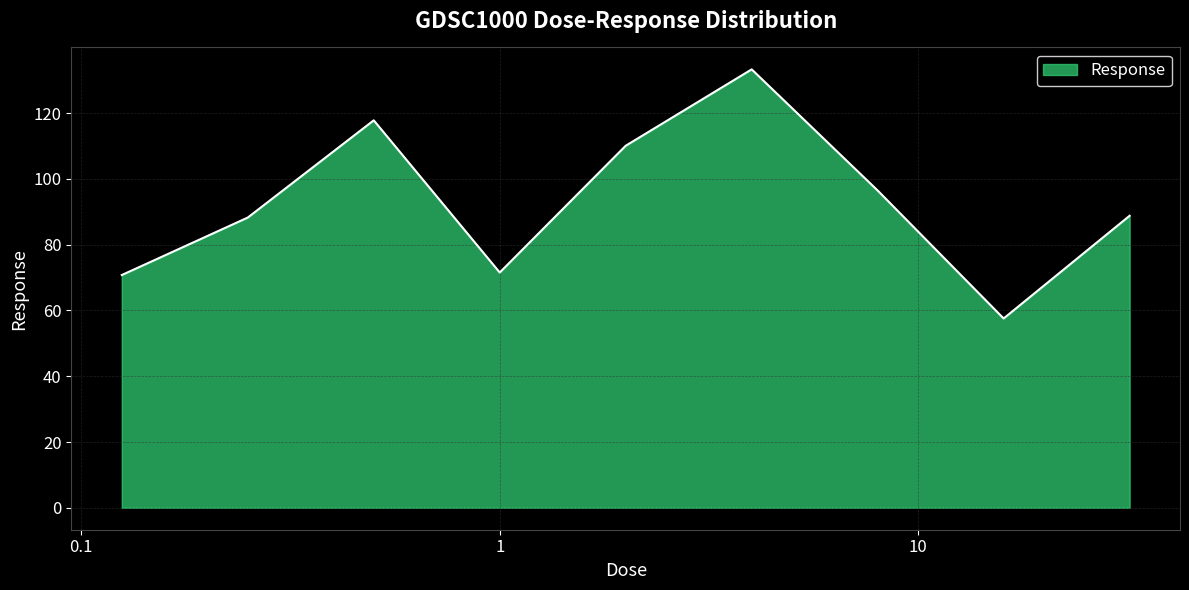

What is the difference between the maximum and minimum values?

75.8